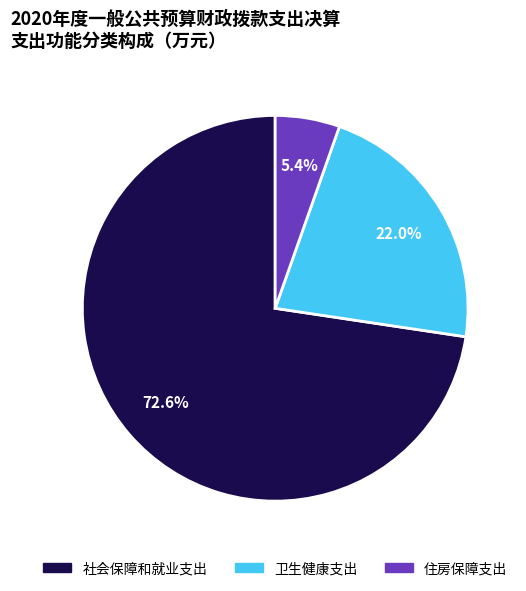

Is the sum of 卫生健康支出 and 社会保障和就业支出 greater than half?

Yes